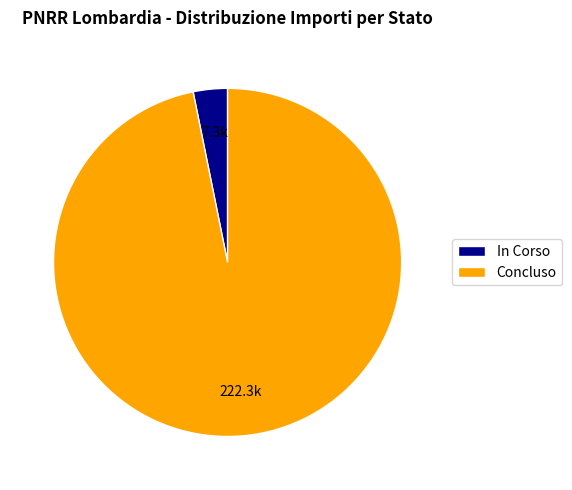

The In Corso slice represents 12% of the pie. True or false?

False